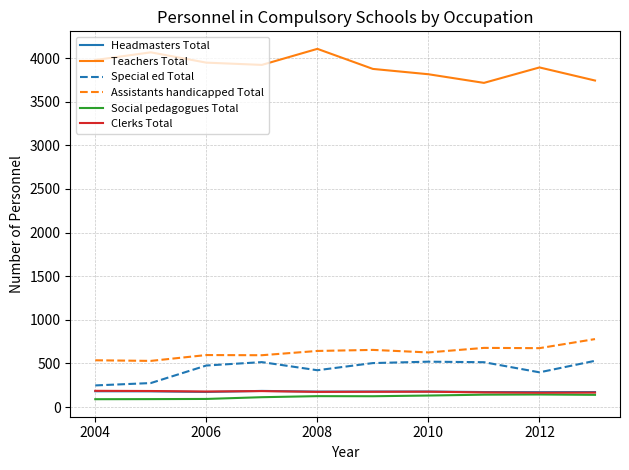

True or false: Teachers Total and Clerks Total cross at least once.

False